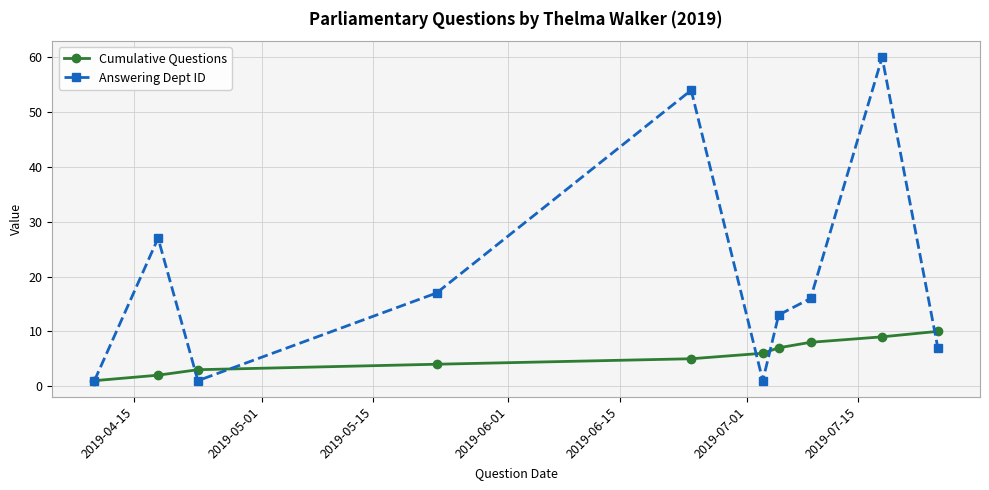

What is the highest value of the Answering Dept ID series?

60